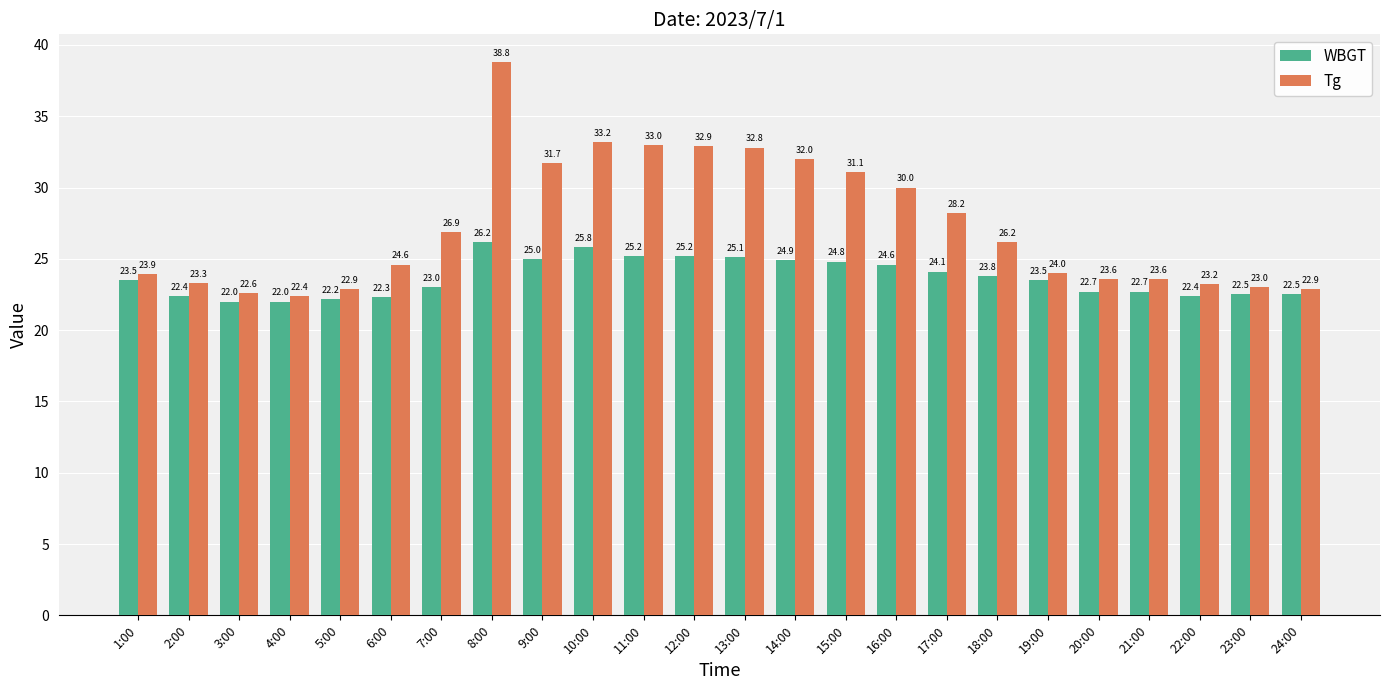

Count the number of data series in this chart.

2